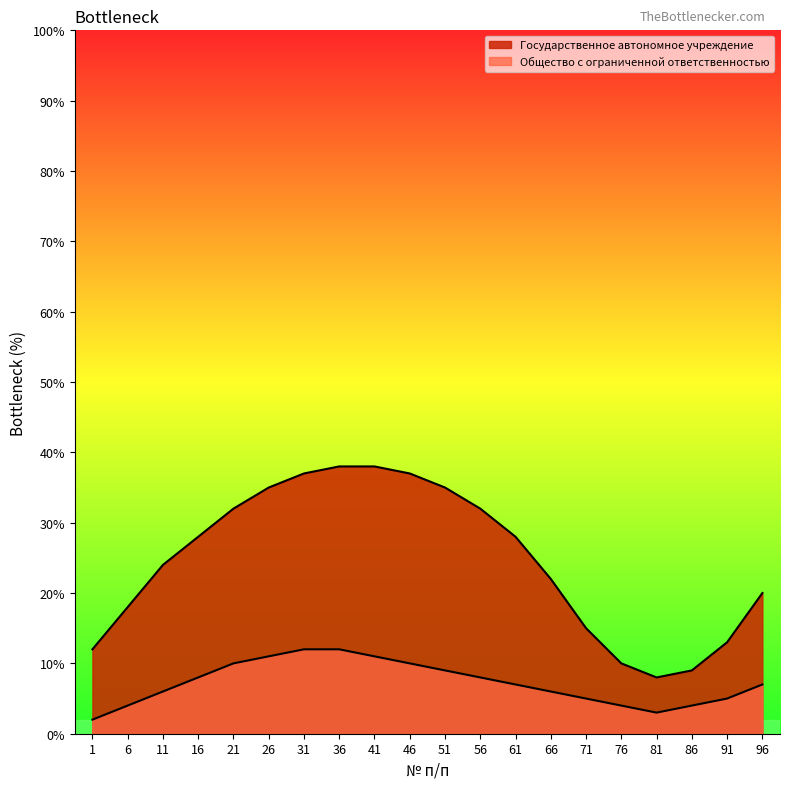

How many lines are shown in the chart?

2